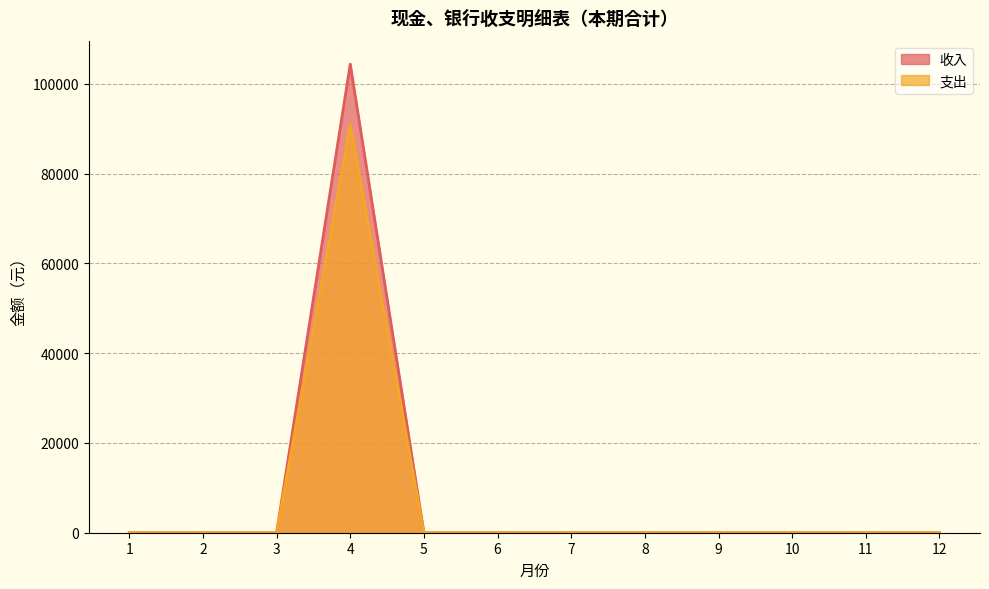

Which series has the widest spread of values?

收入